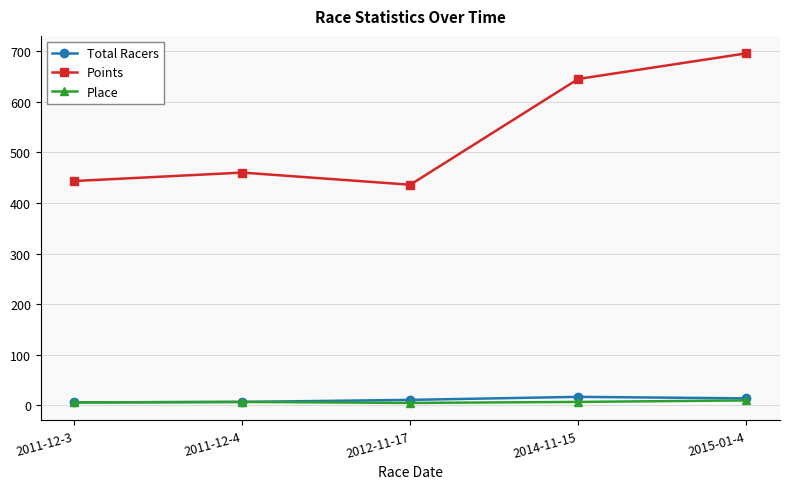

How many interior local valleys does the Points series have?

1